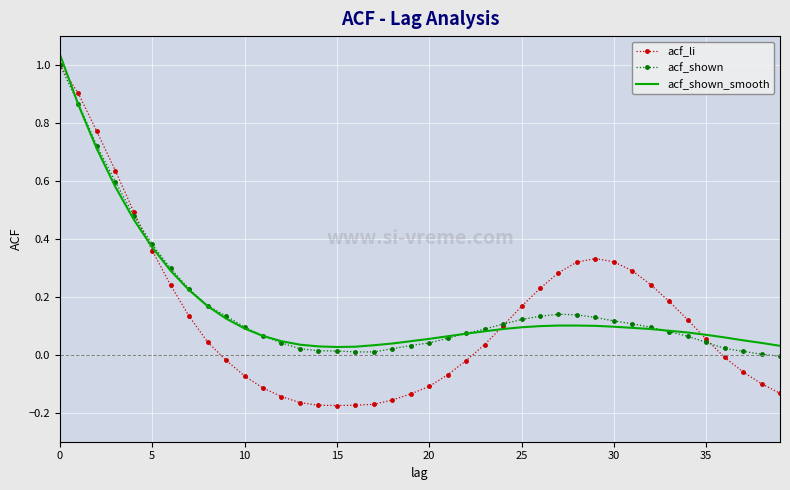

Which series has the widest spread of values?

acf_li